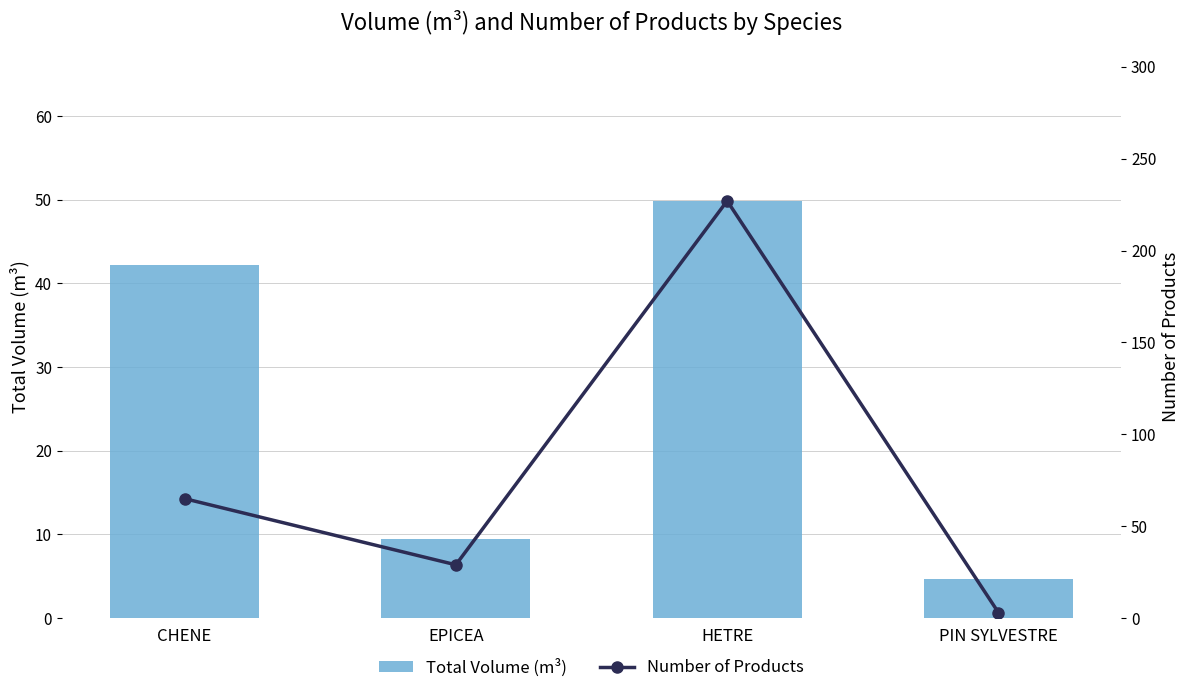

Are the bars horizontal?

No